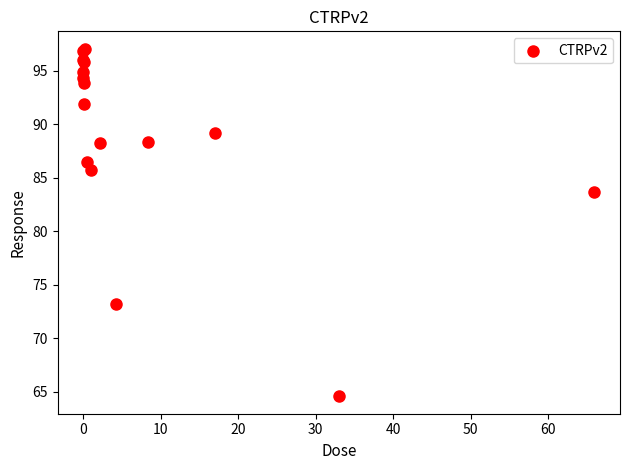

What Y value in the scatter plot is closest to 80?

83.7